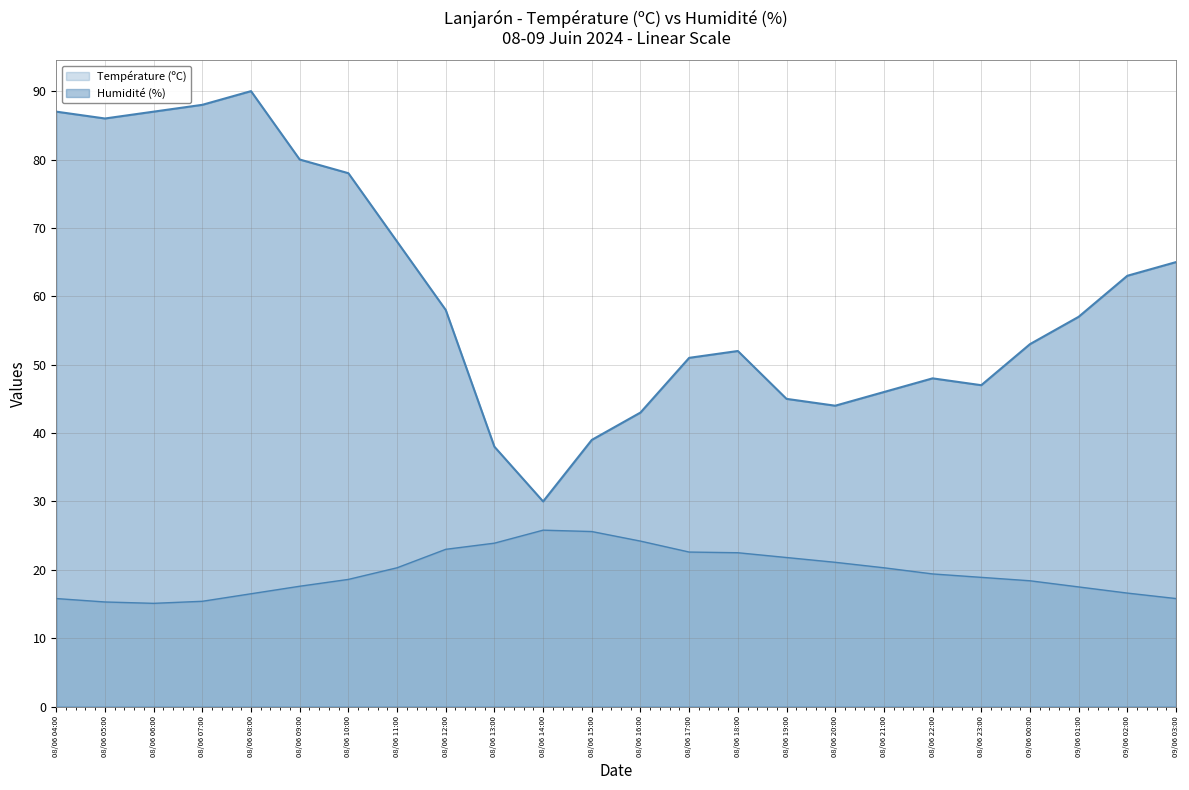

In Température (ºC), how many points are higher than both neighbors (excluding endpoints)?

1